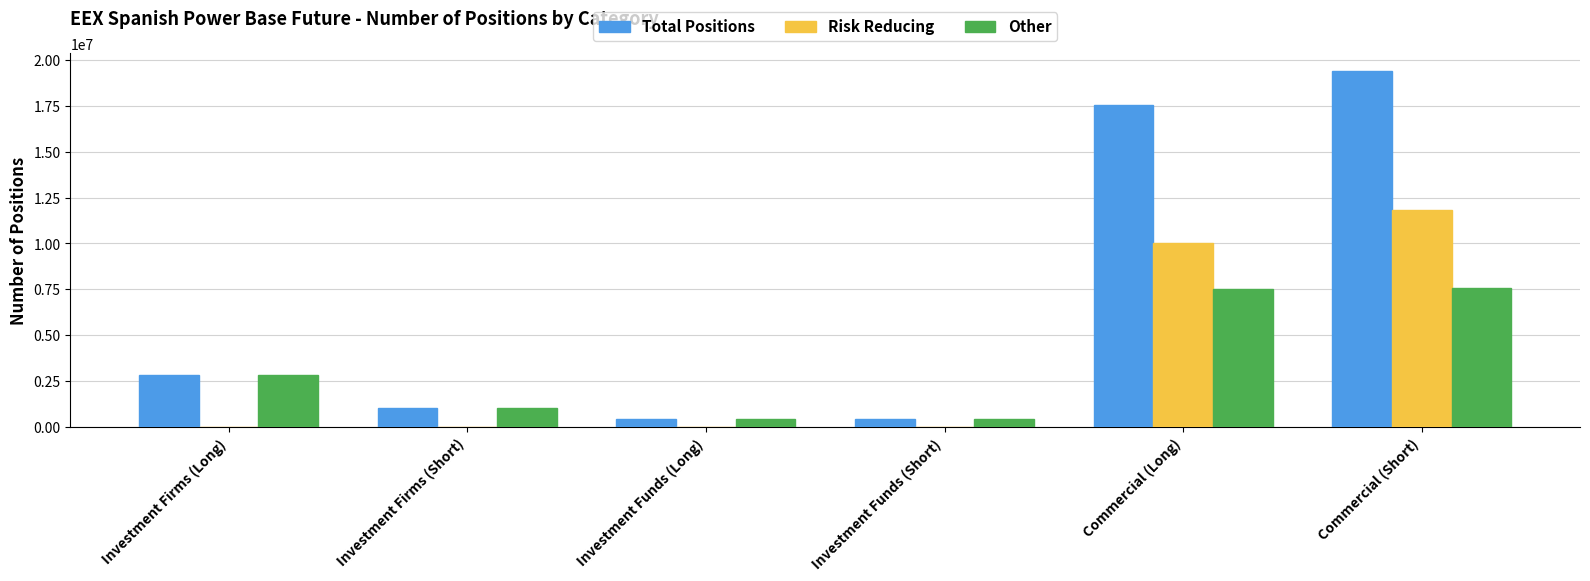

What is the sum of the Risk Reducing values at Commercial (Short) and Investment Firms (Short)?

11813190